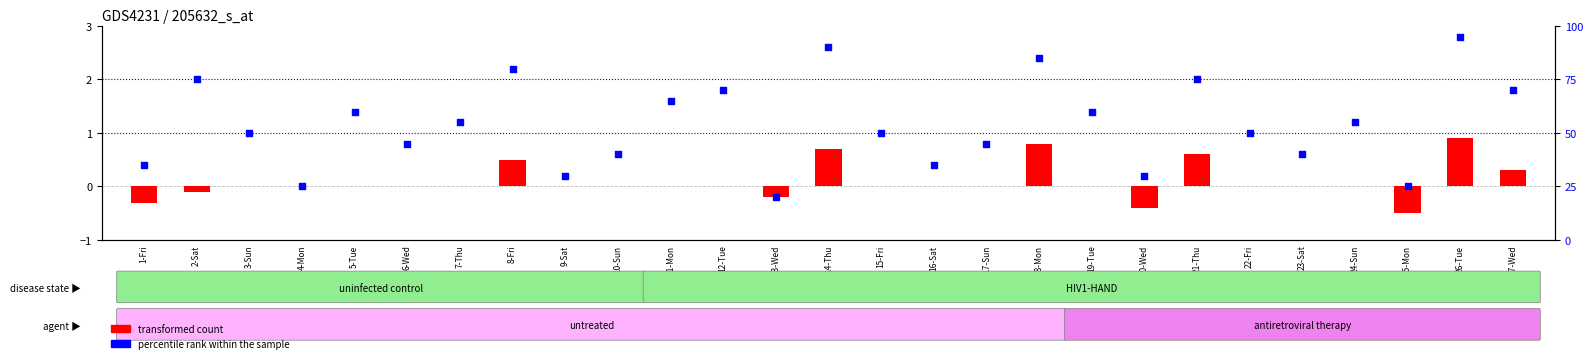

What are all the series names shown in the legend?

transformed count, percentile rank within the sample